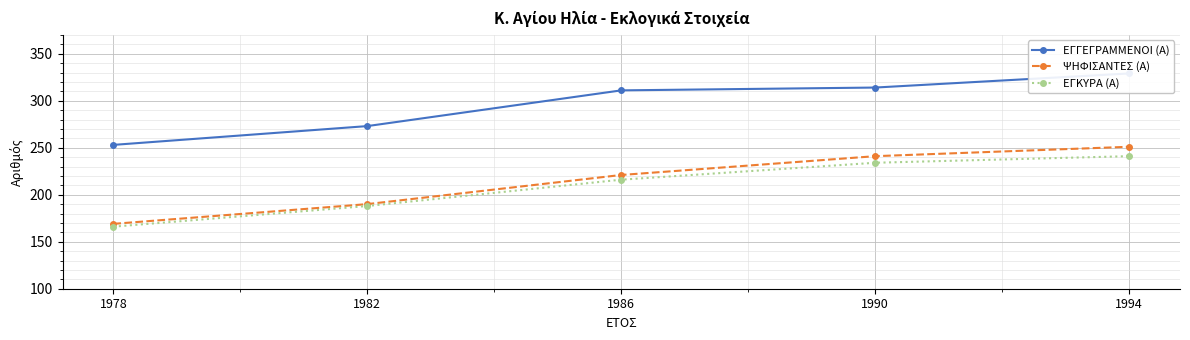

How many values in the ΕΓΚΥΡΑ (Α) series are below 216?

2